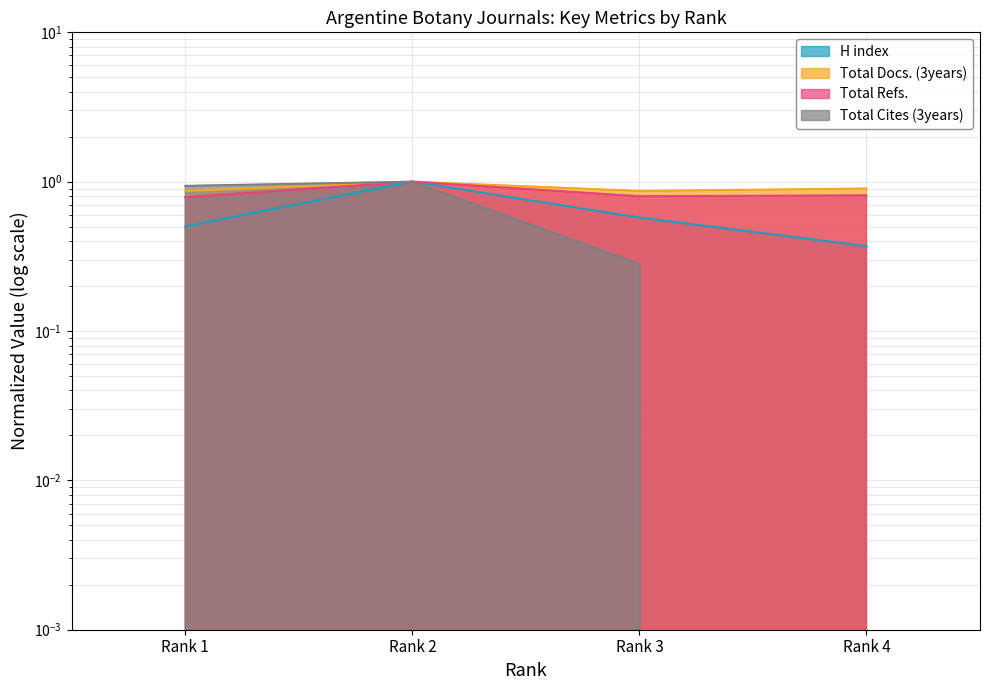

What is the difference between the maximum and minimum values in the Total Docs. (3years) series?

0.1